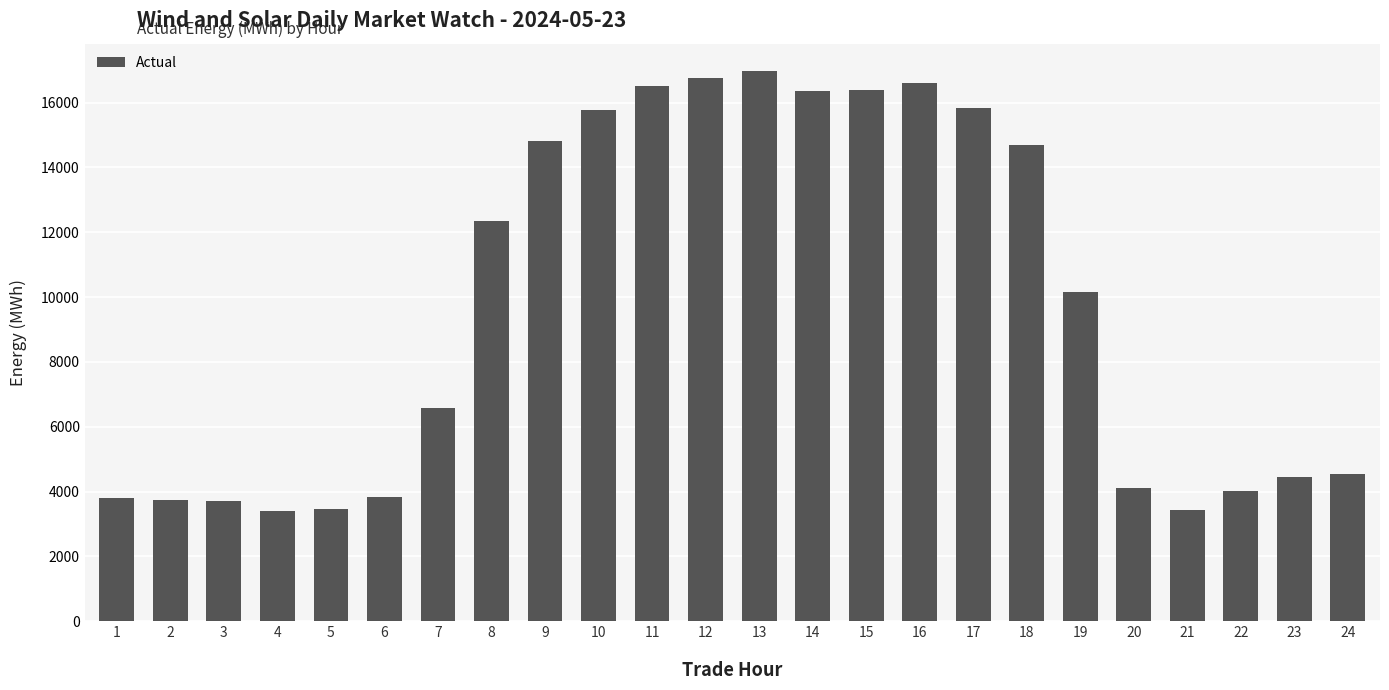

The chart shows a value of 6686.9 at 11. True or false?

False